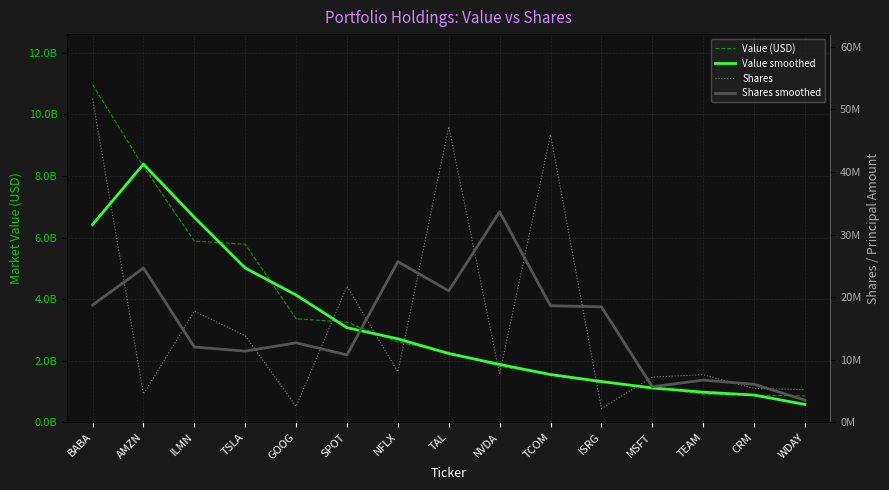

Where is the first local maximum for Shares?

ILMN